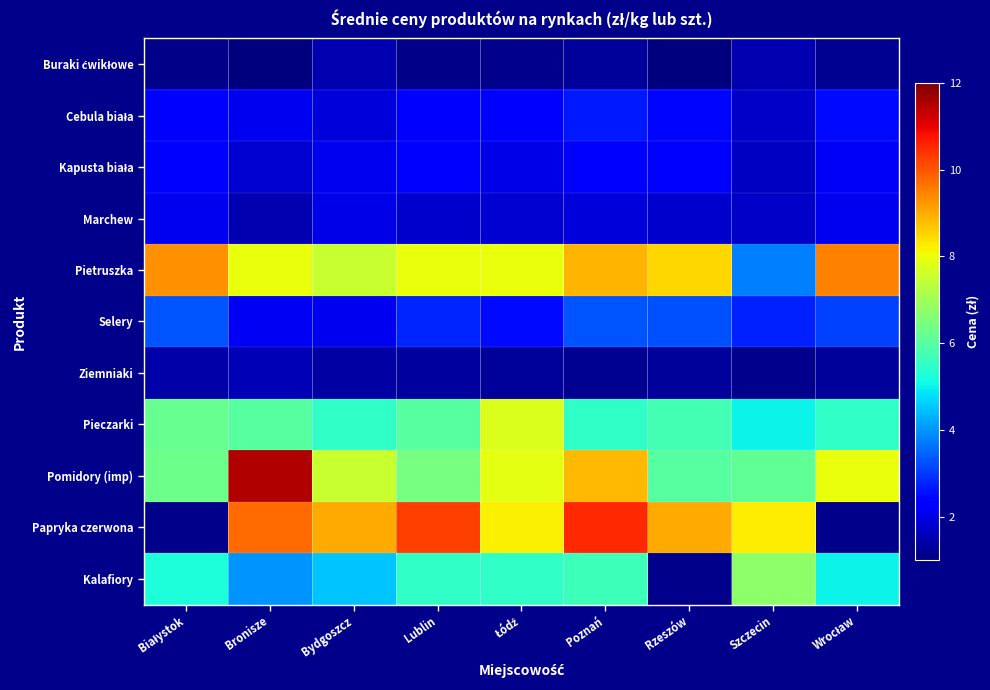

Count the number of data series in this chart.

11